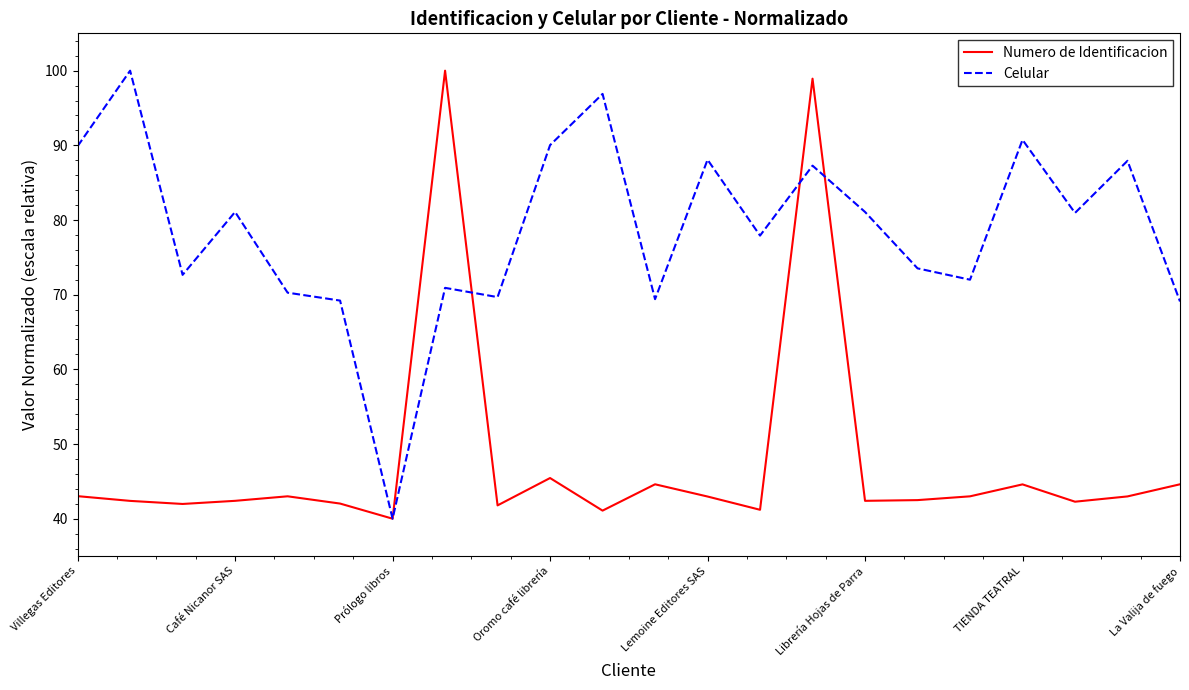

What is the difference between the maximum and minimum values in the Celular series?

60.0